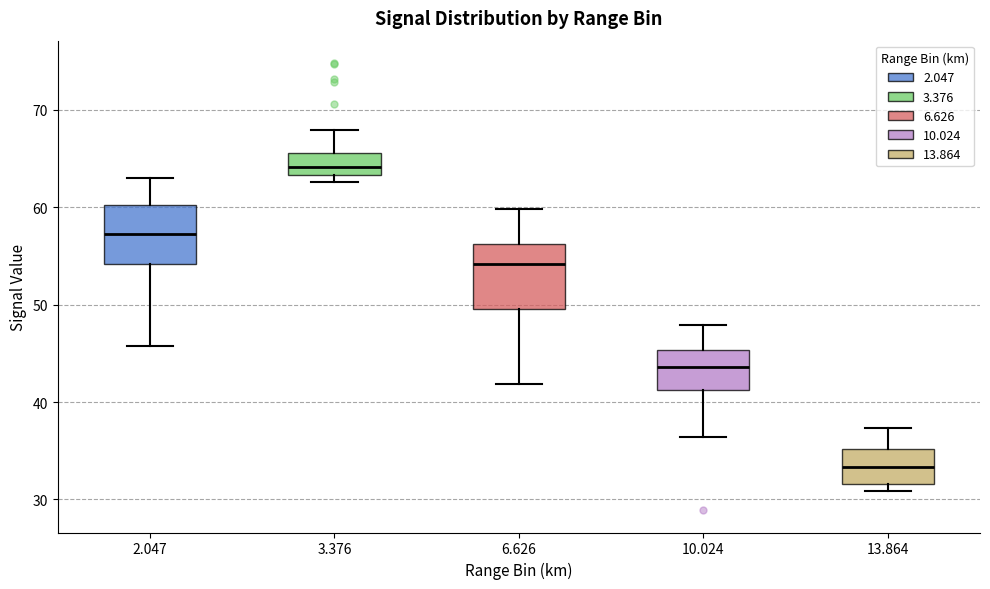

Reading left to right, transcribe this box plot: for each box, give where its median line is, the range the box spans, and where its two whiskers end, as read against the y-axis. The values are not printed on the chart, so give them approximately, as read against the axis.

2.047: median 57, box 54 to 60, whiskers 46 to 63
3.376: median 64, box 63 to 66, whiskers 63 (just below the box's lower edge) to 68
6.626: median 54, box 50 to 56, whiskers 42 to 60
10.024: median 44, box 41 to 45, whiskers 36 to 48
13.864: median 33, box 32 to 35, whiskers 31 to 37